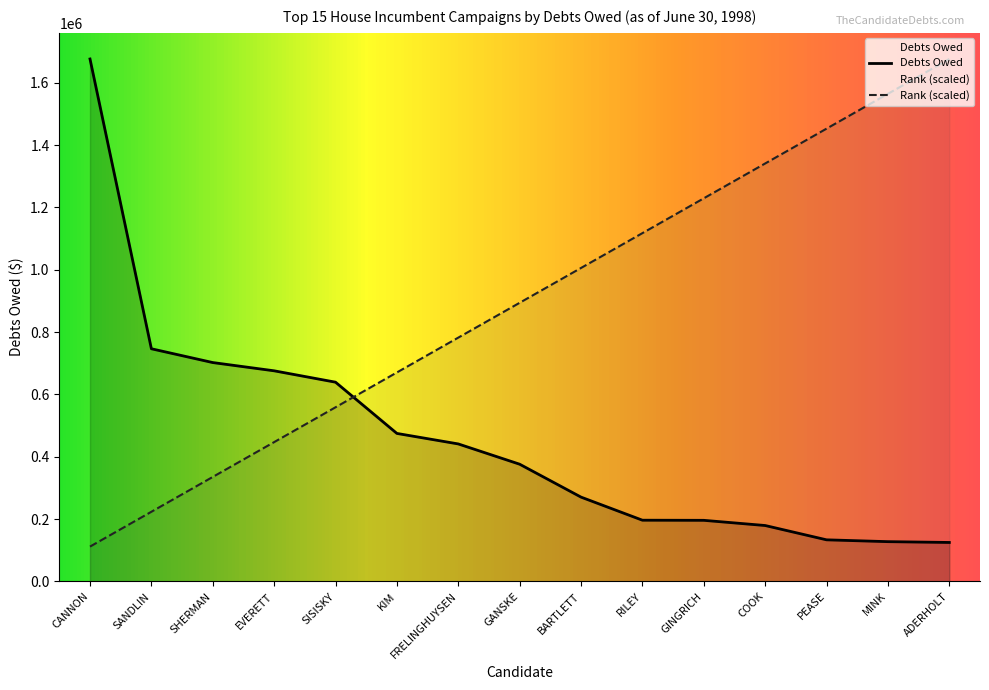

What is the label of the 4th point from the left?

EVERETT